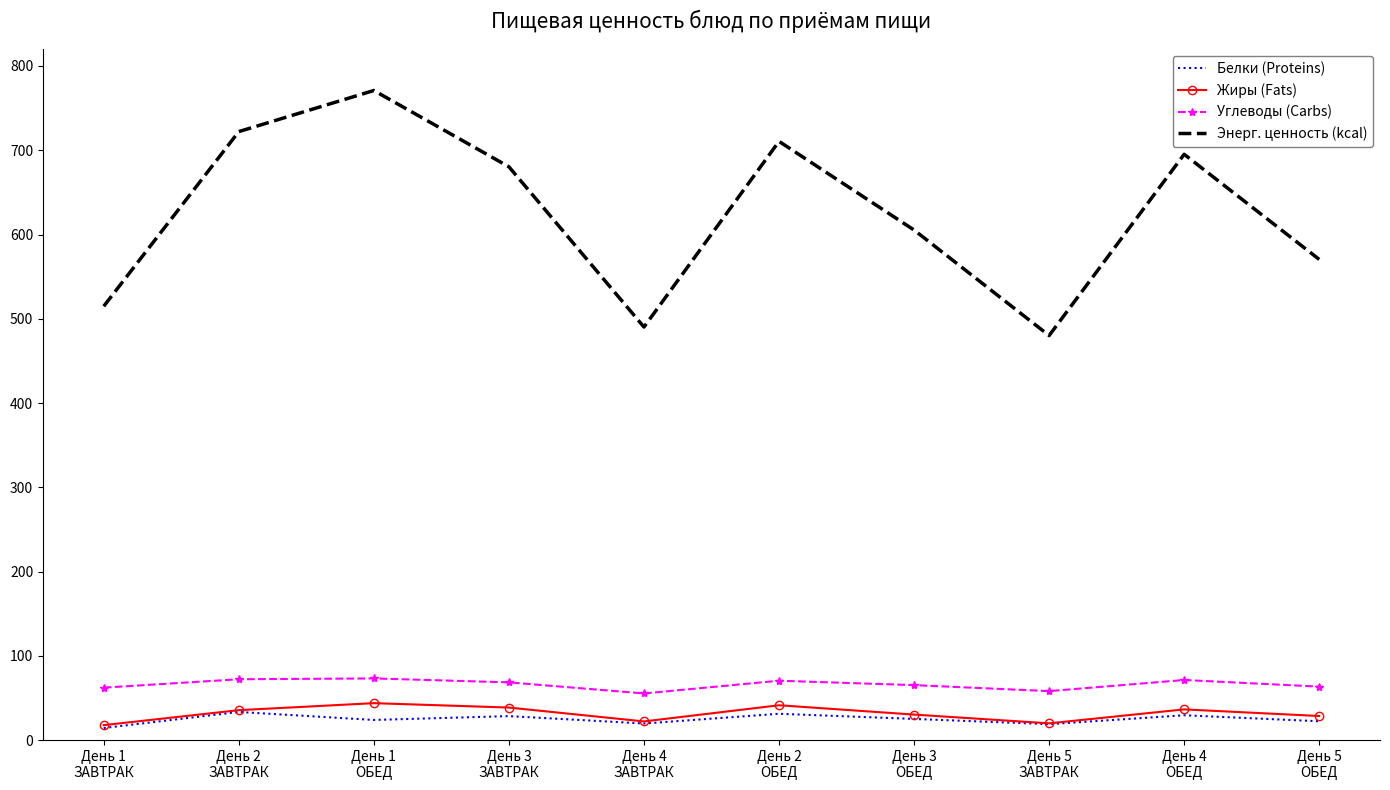

Which series changed the most between День 2
ЗАВТРАК and День 5
ОБЕД?

Энерг. ценность (kcal)